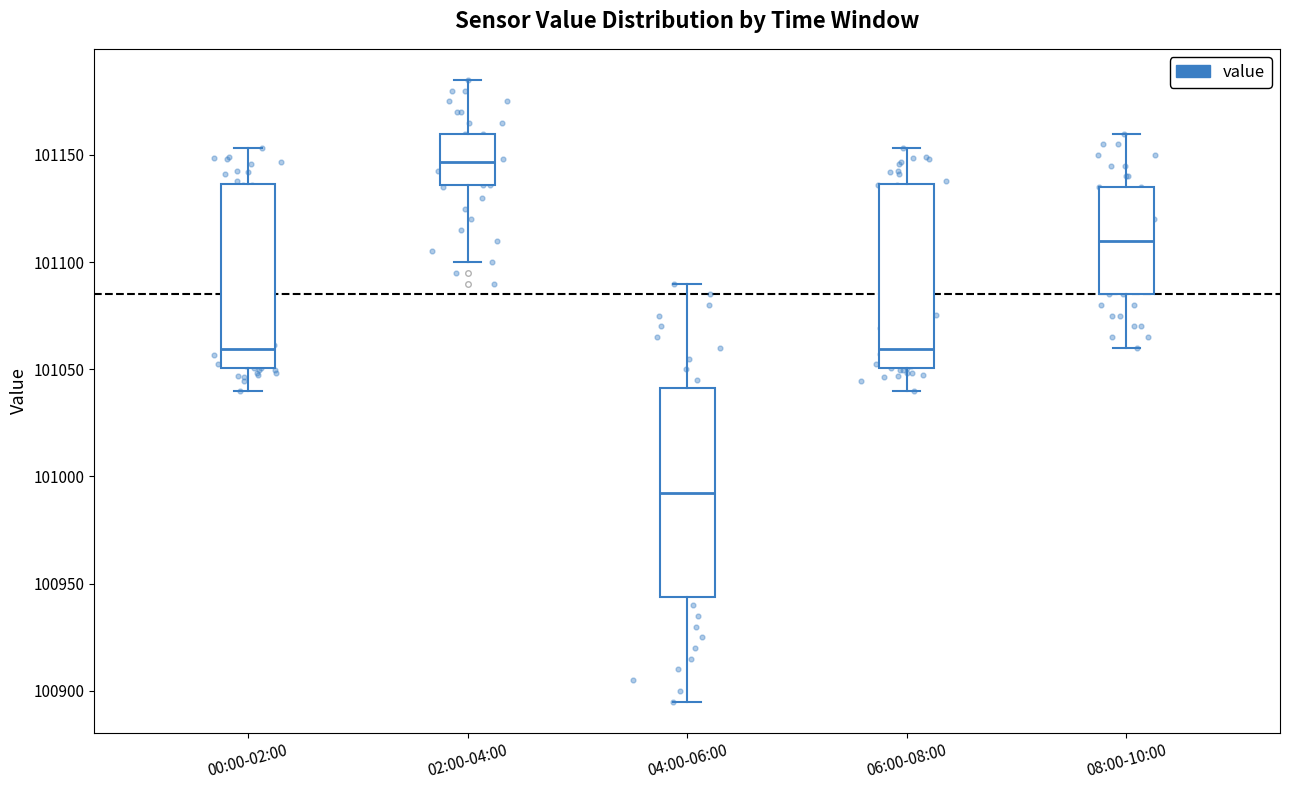

Reading left to right, read every box against the y-axis: the position of its median line, the range the box covers, and the ends of its whiskers. The values are not printed on the chart, so give them approximately, as read against the axis.

00:00-02:00: median 101060, box 101050 to 101135, whiskers 101040 to 101155
02:00-04:00: median 101145, box 101135 to 101160, whiskers 101100 to 101185
04:00-06:00: median 100995, box 100945 to 101040, whiskers 100895 to 101090
06:00-08:00: median 101060, box 101050 to 101135, whiskers 101040 to 101155
08:00-10:00: median 101110, box 101085 to 101135, whiskers 101060 to 101160